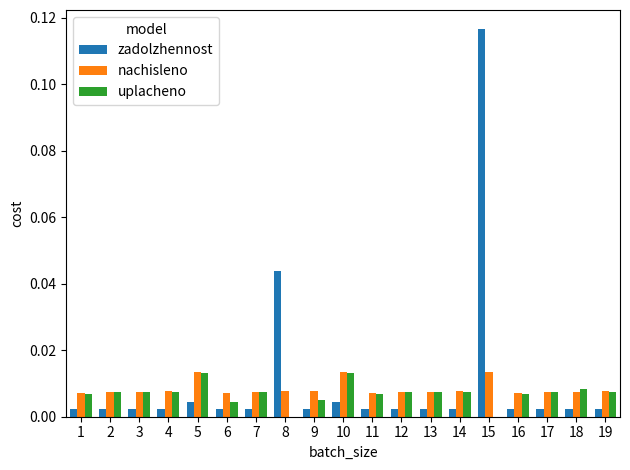

What are all the series names shown in the legend?

zadolzhennost, nachisleno, uplacheno